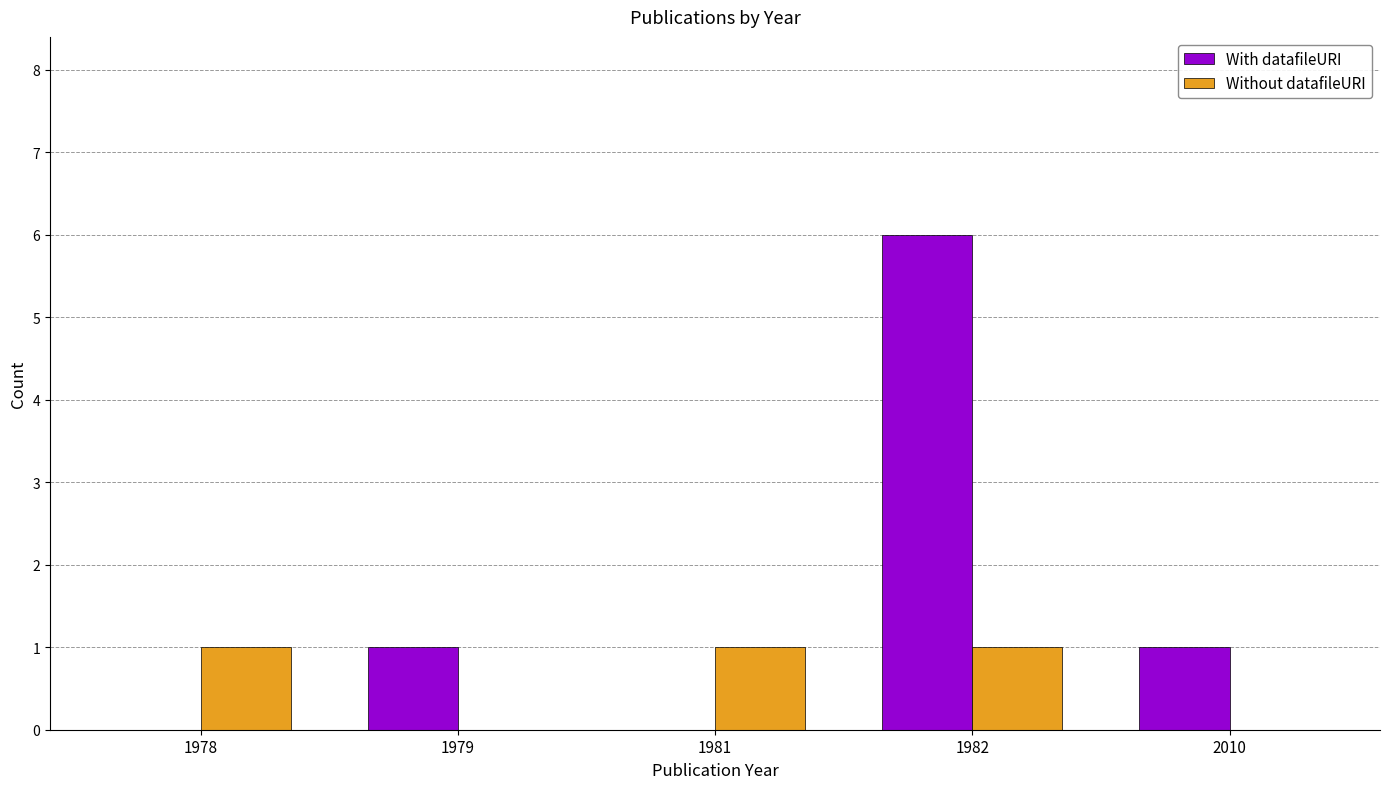

Reading left to right, transcribe all the data shown in this chart.

With datafileURI: 0	1	0	6	1
Without datafileURI: 1	0	1	1	0